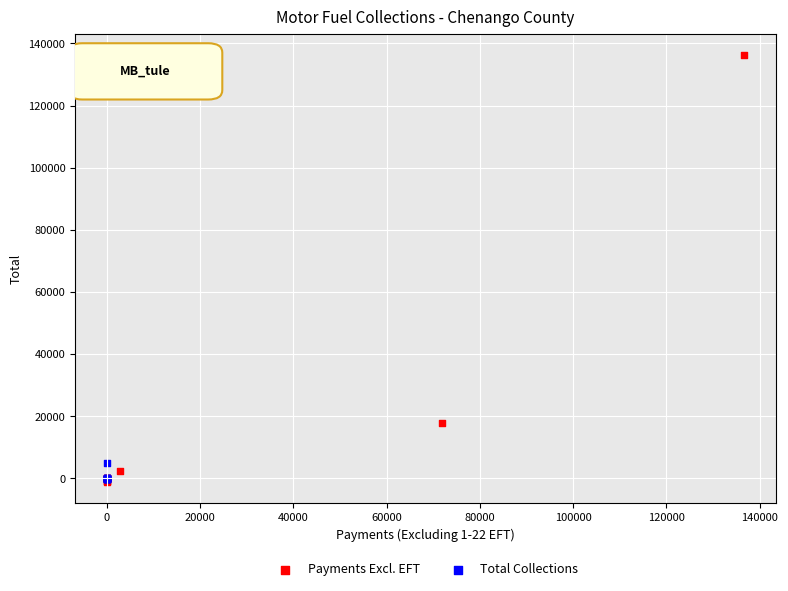

Which series has the largest Y range (max minus min)?

Payments Excl. EFT